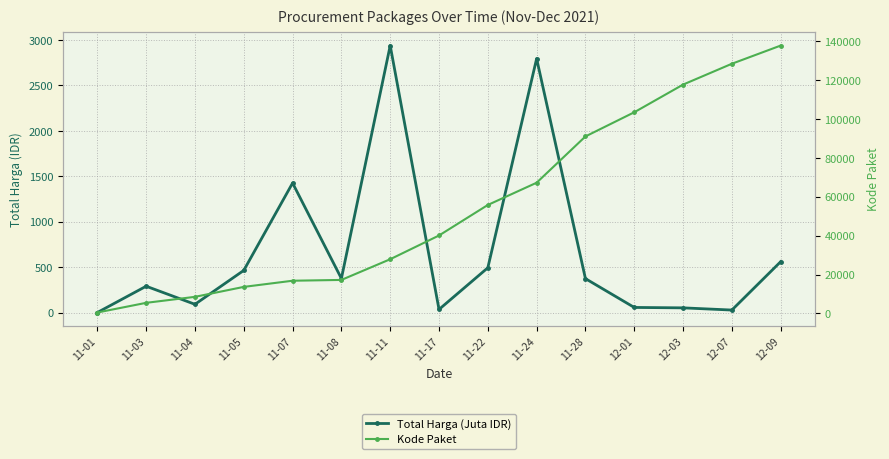

How many data points in Total Harga (Juta IDR) are less than 373?

7